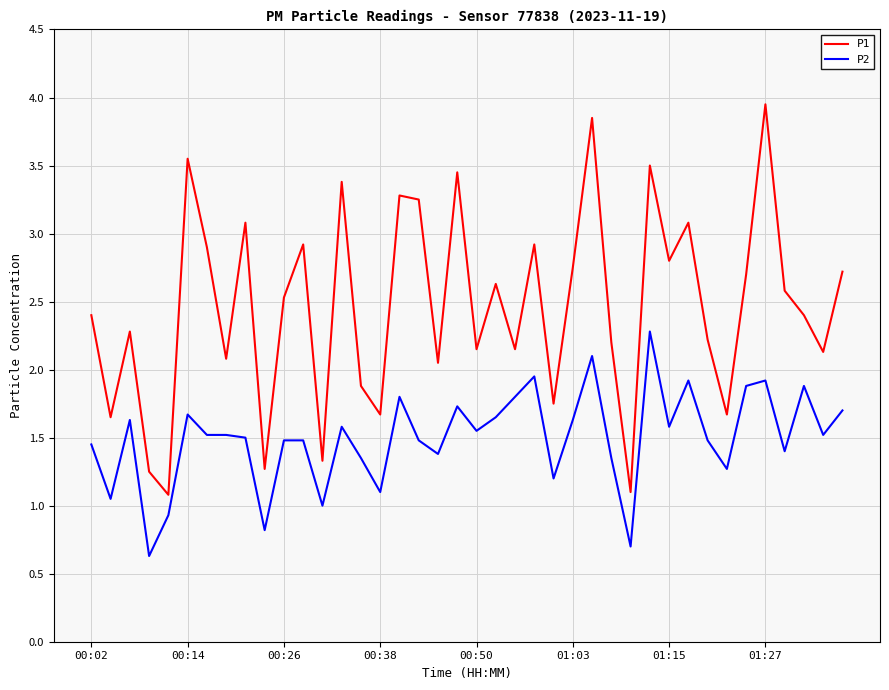

Rank the series by their maximum value, from lowest to highest.

P2, P1